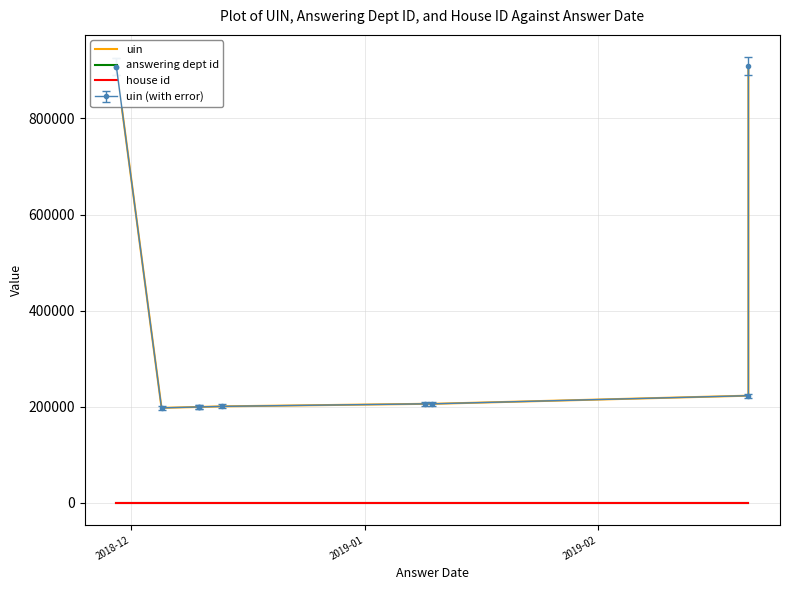

What is the value of the answering dept id point at the 9th from the left?

9